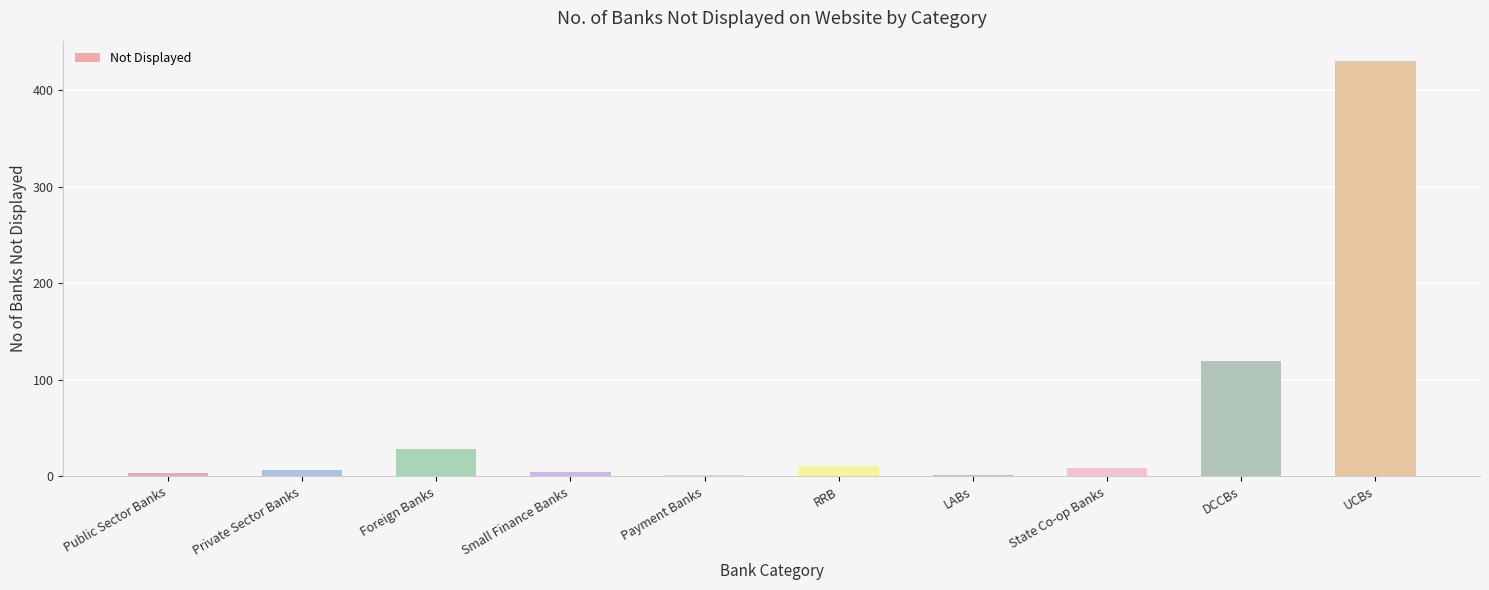

What is the change in value from Public Sector Banks to LABs?

-2